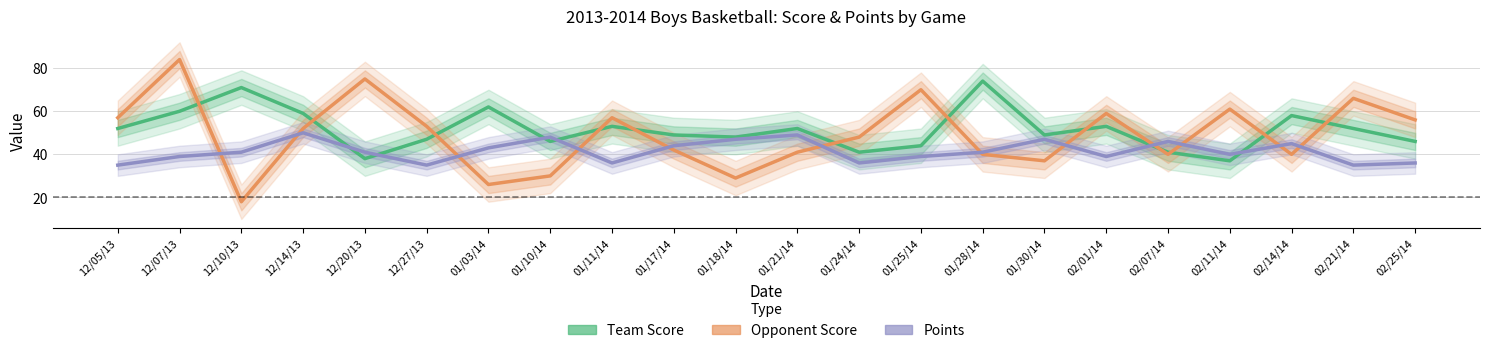

What is the difference between the second highest and minimum values in the Points series?

14